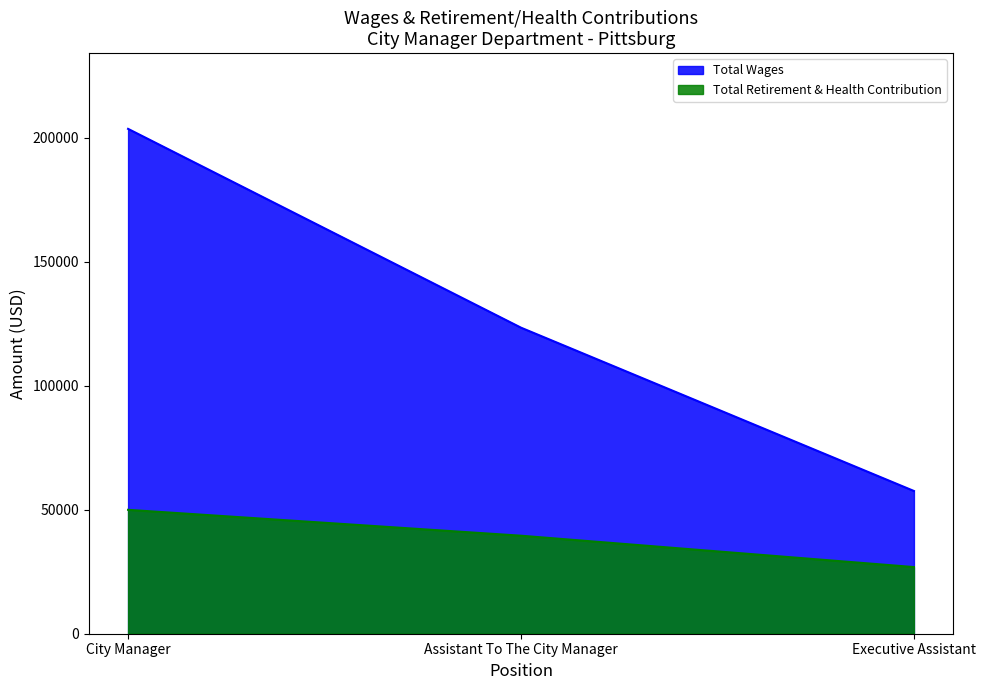

What is the difference between the highest and lowest values at Executive Assistant?

30666